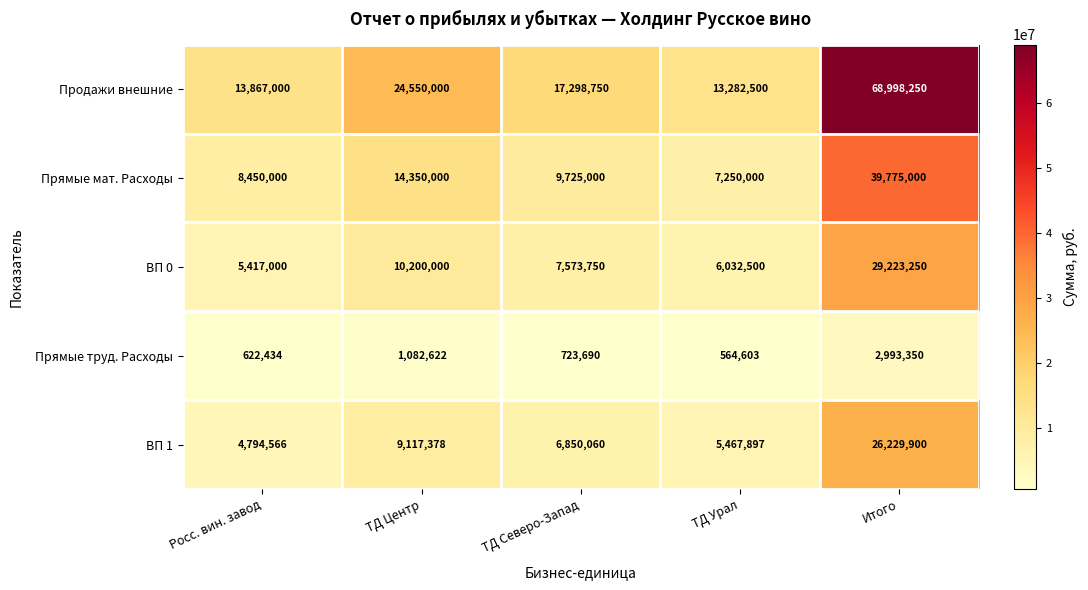

Where does the ВП 0 series first go above 7573750?

ТД Центр